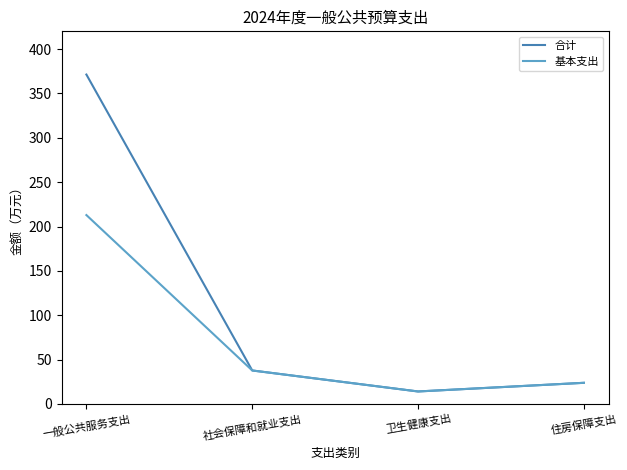

Which series changed the most between 一般公共服务支出 and 住房保障支出?

合计